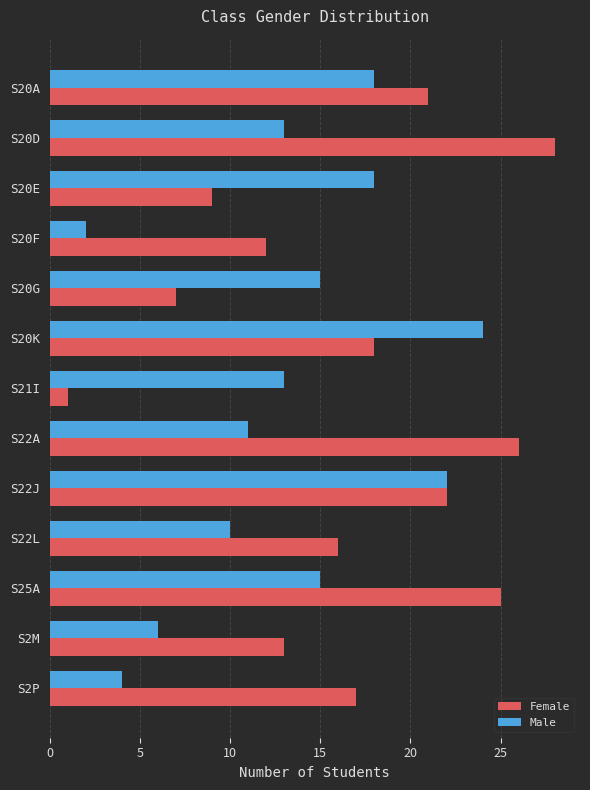

What is the difference between the highest and lowest values at S20A?

3